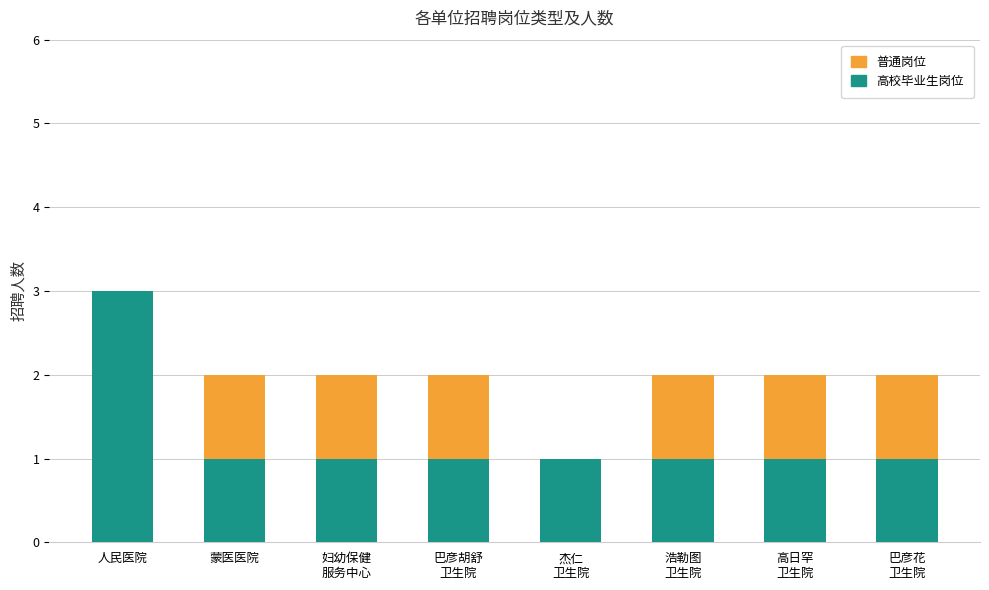

Which category has the highest value in the 高校毕业生岗位 series?

人民医院